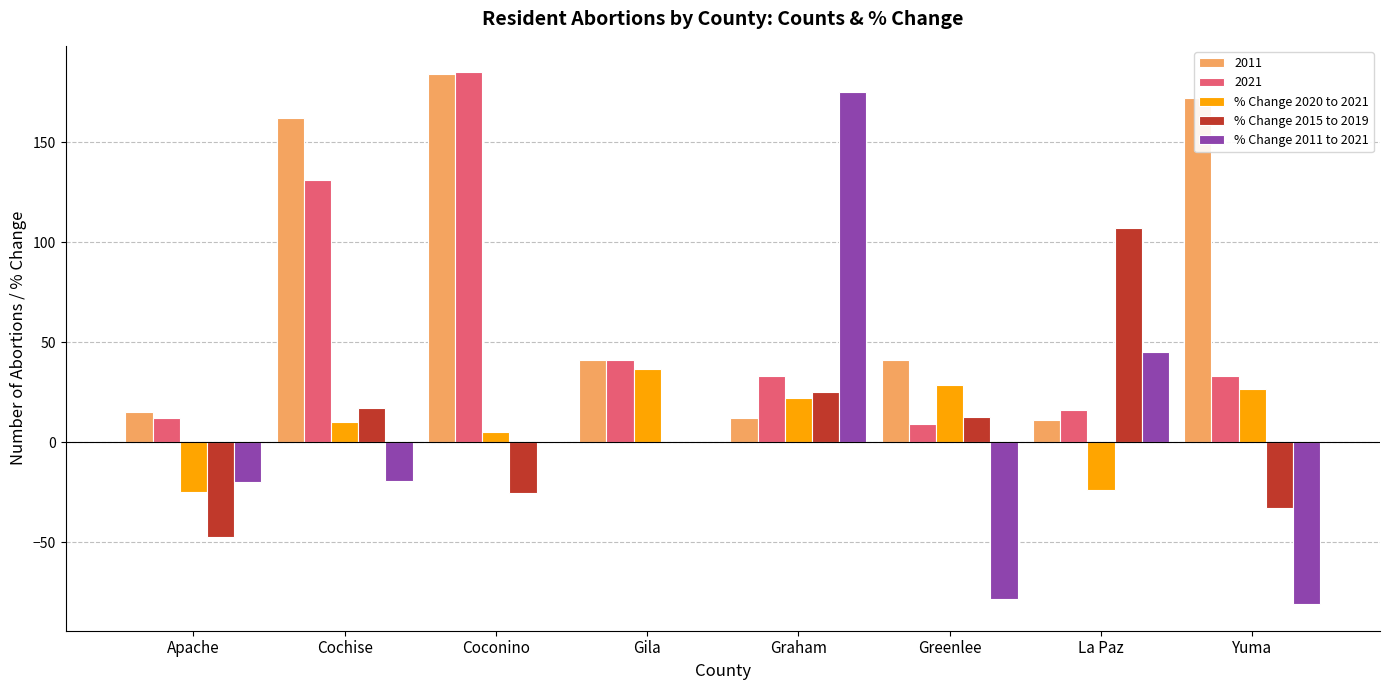

What is the sum of the 2021 values at Cochise and Graham?

164.0